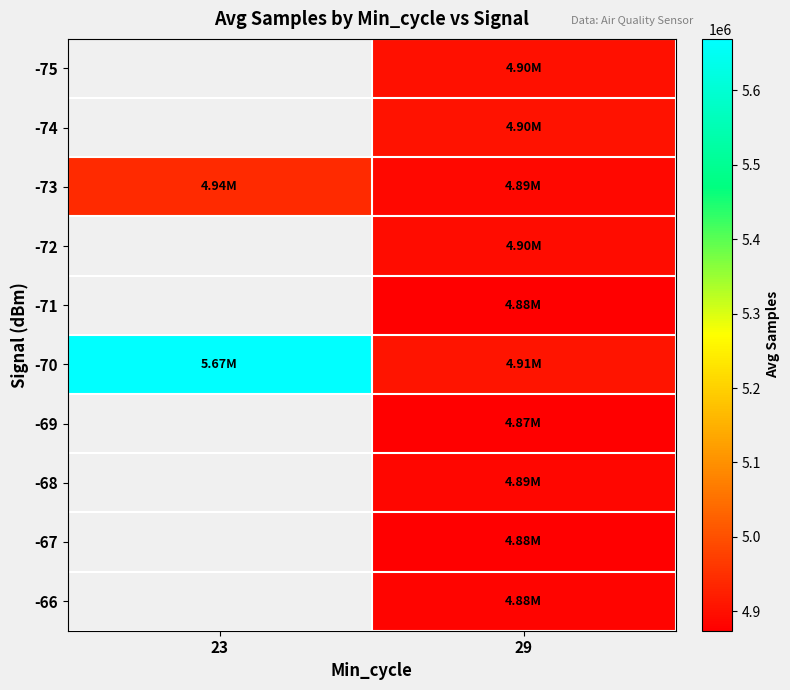

What is the difference between the highest and lowest values at 29?

31532.5